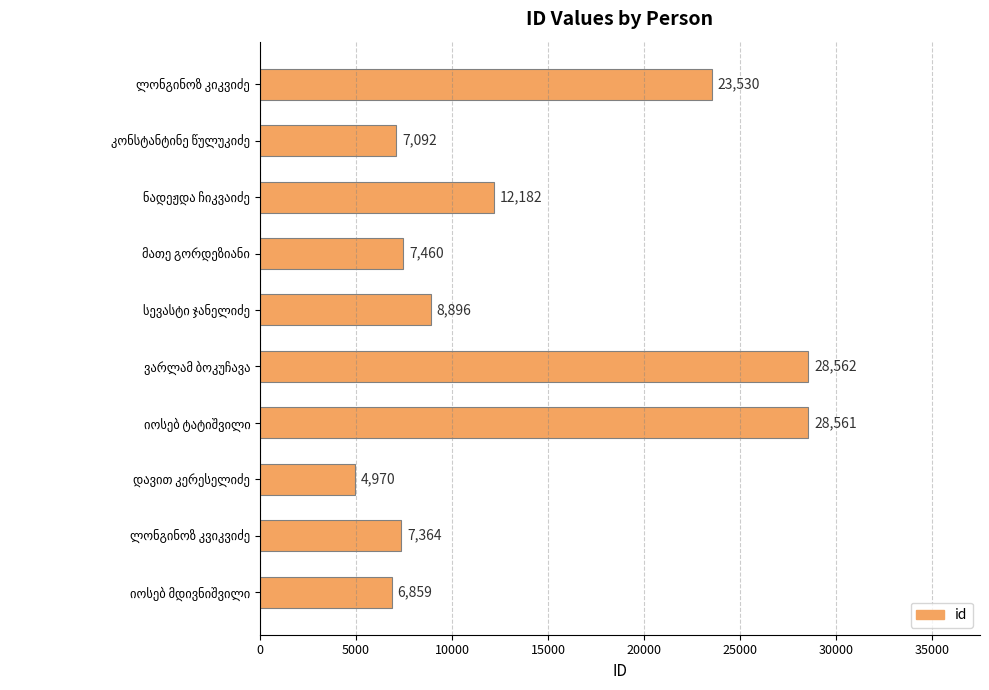

What is the maximum value shown in the chart?

28562